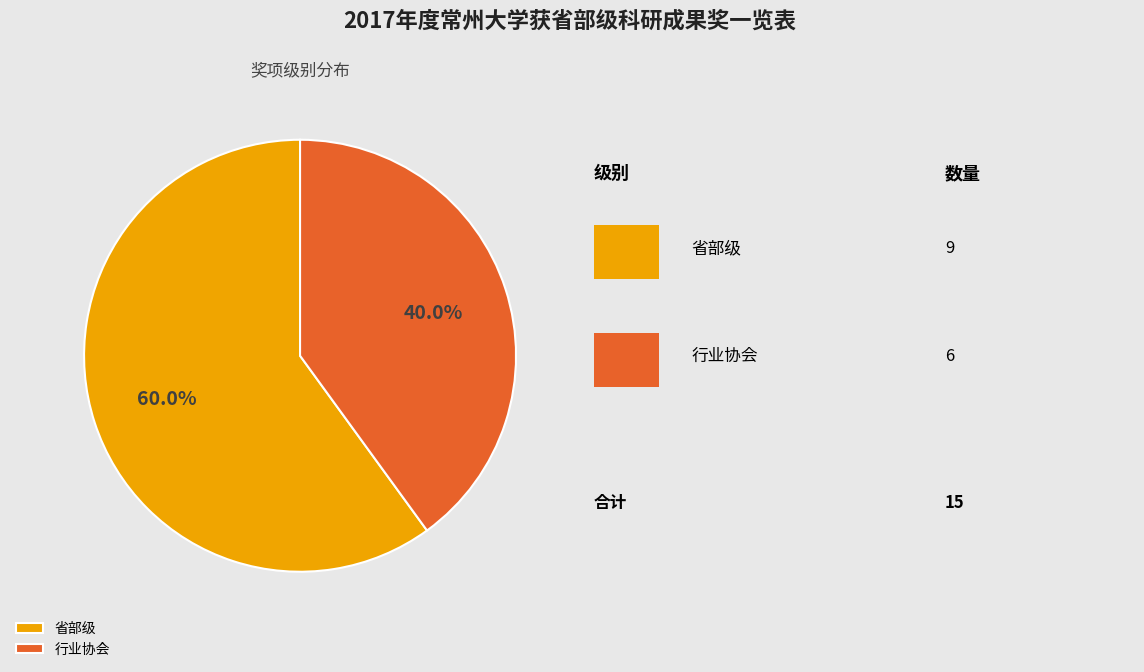

Does 行业协会 account for over 50% of the chart?

No